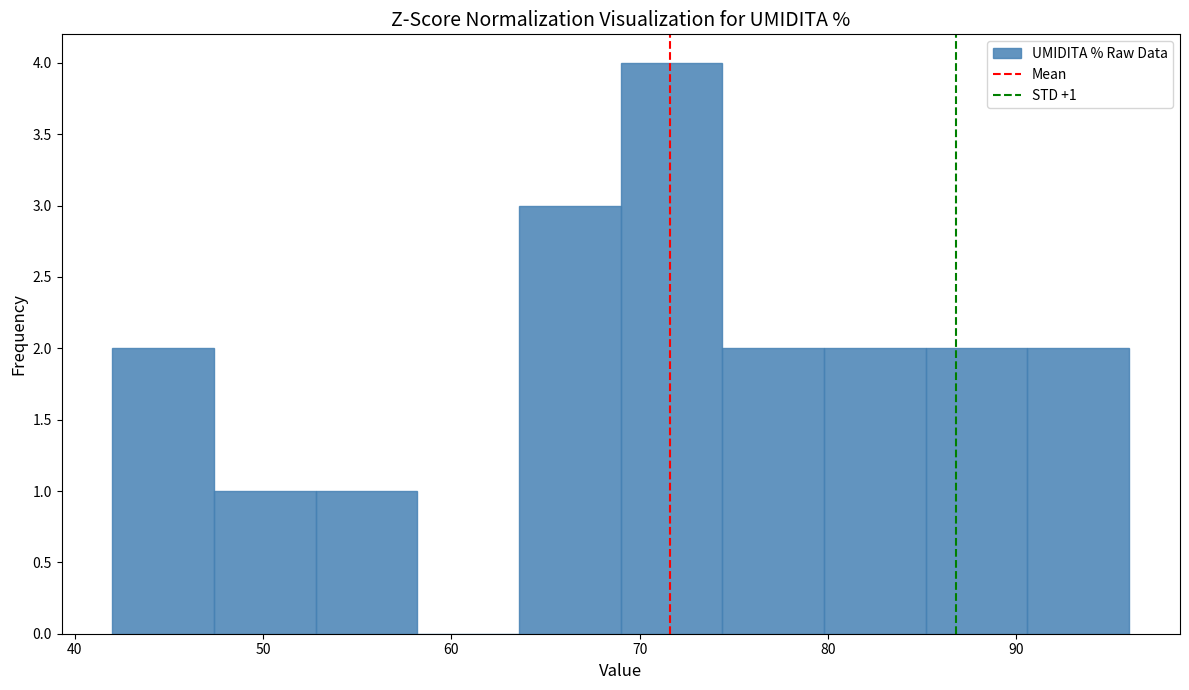

Which range on the x-axis has the tallest bar?

69.0 to 74.4